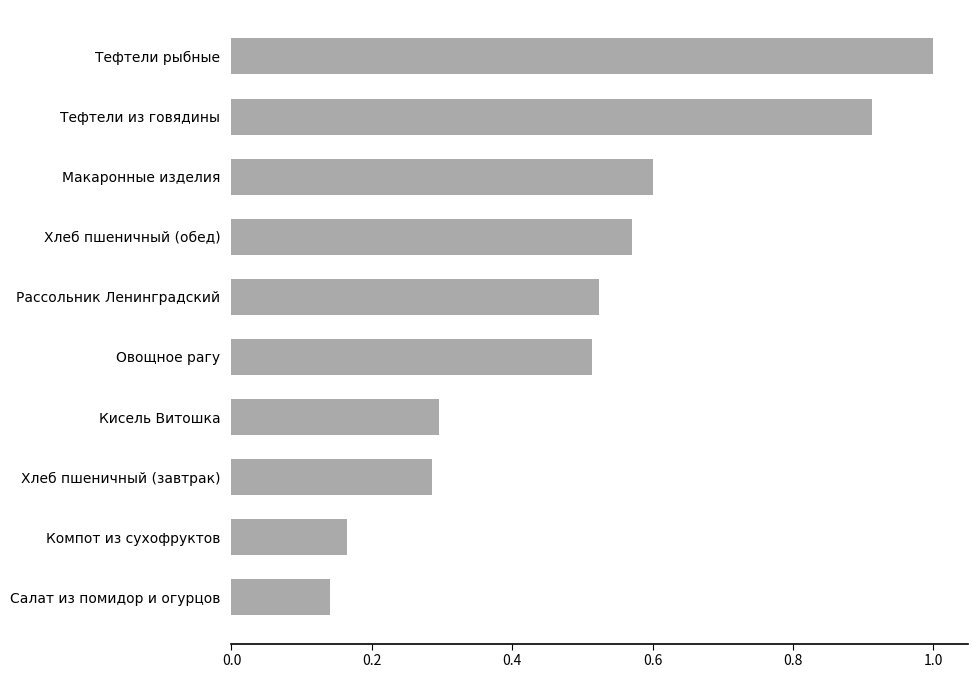

What is the difference between the second highest and minimum values?

0.8